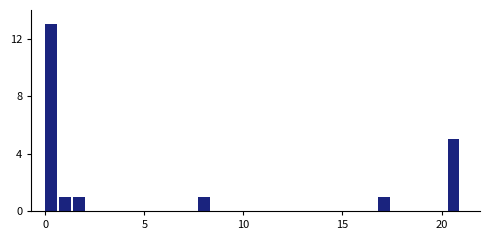

Around what value on the x-axis is the tallest bar? Give the approximate position of its centre, as read against the axis.

0.5